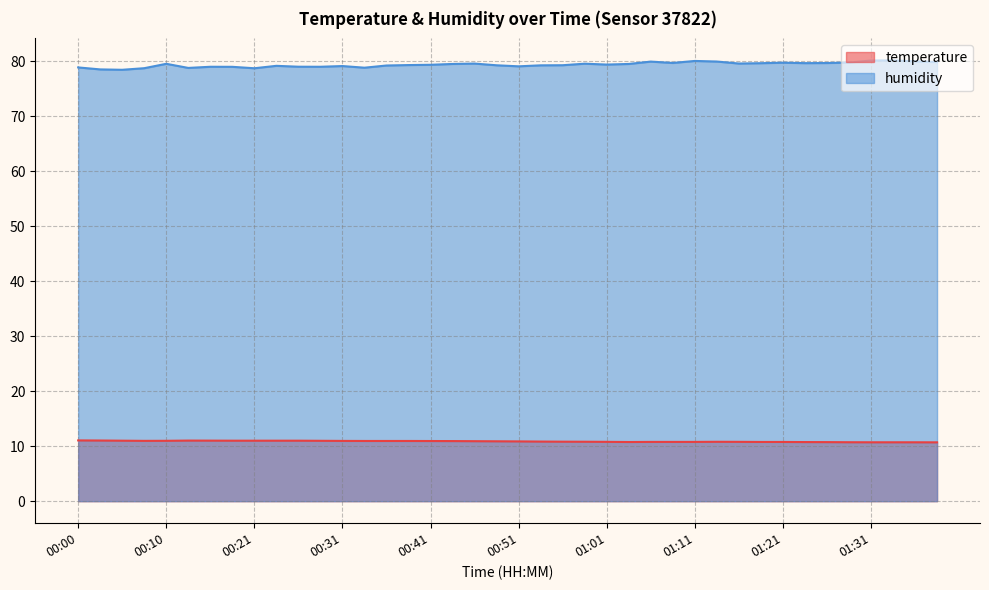

List the series in order of their peak value, lowest first.

temperature, humidity